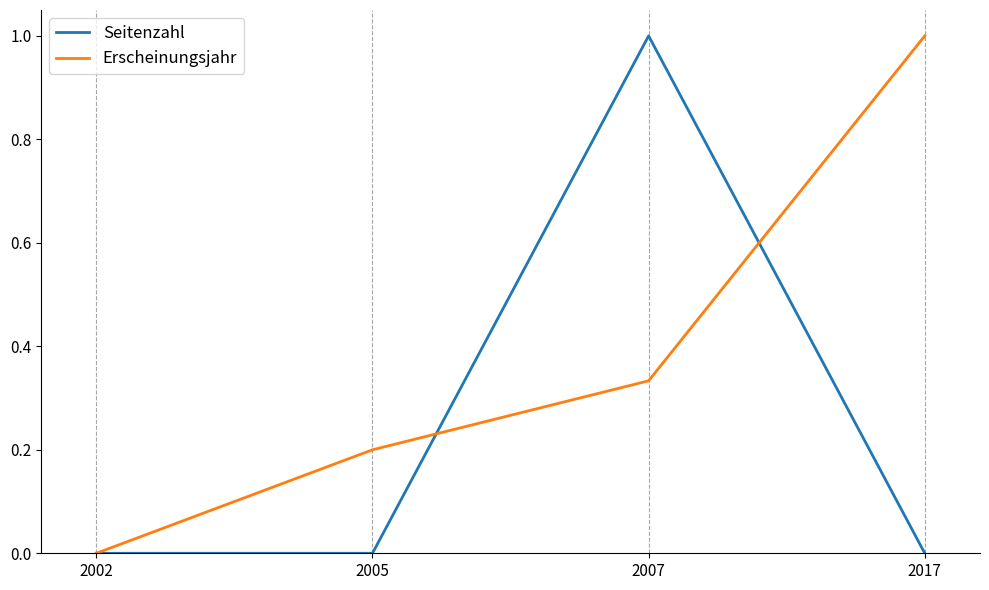

Which series has the largest total across all categories?

Erscheinungsjahr